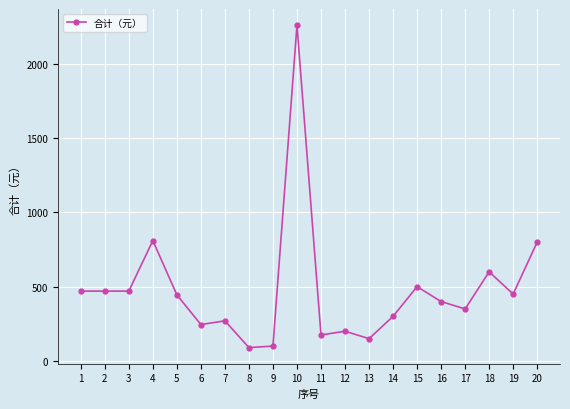

True or false: the data has more than 1 interior local peaks.

True